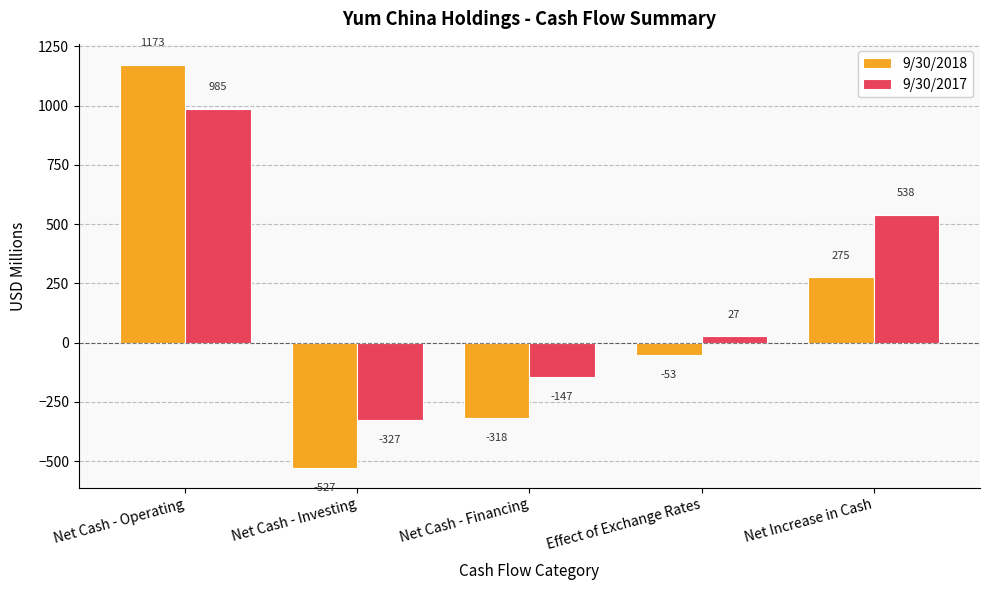

Reading left to right, what are all the values shown in this chart?

9/30/2018: 1173	-527	-318	-53	275
9/30/2017: 985	-327	-147	27	538